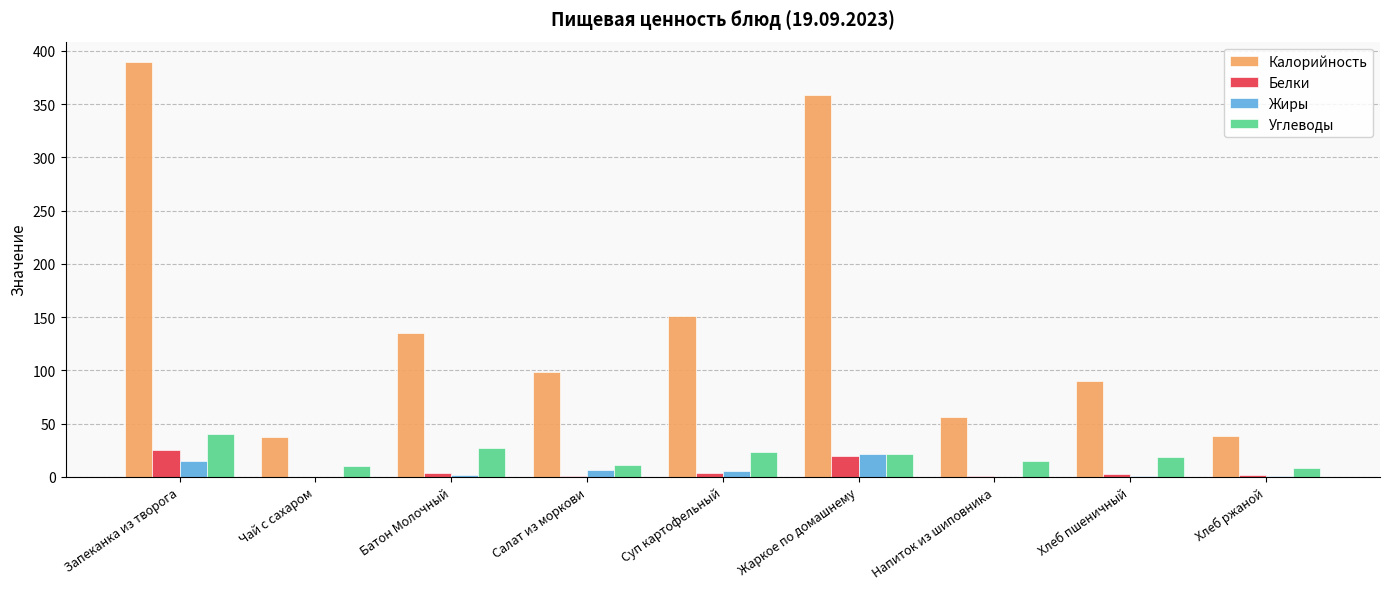

What are all the series names shown in the legend?

Калорийность, Белки, Жиры, Углеводы